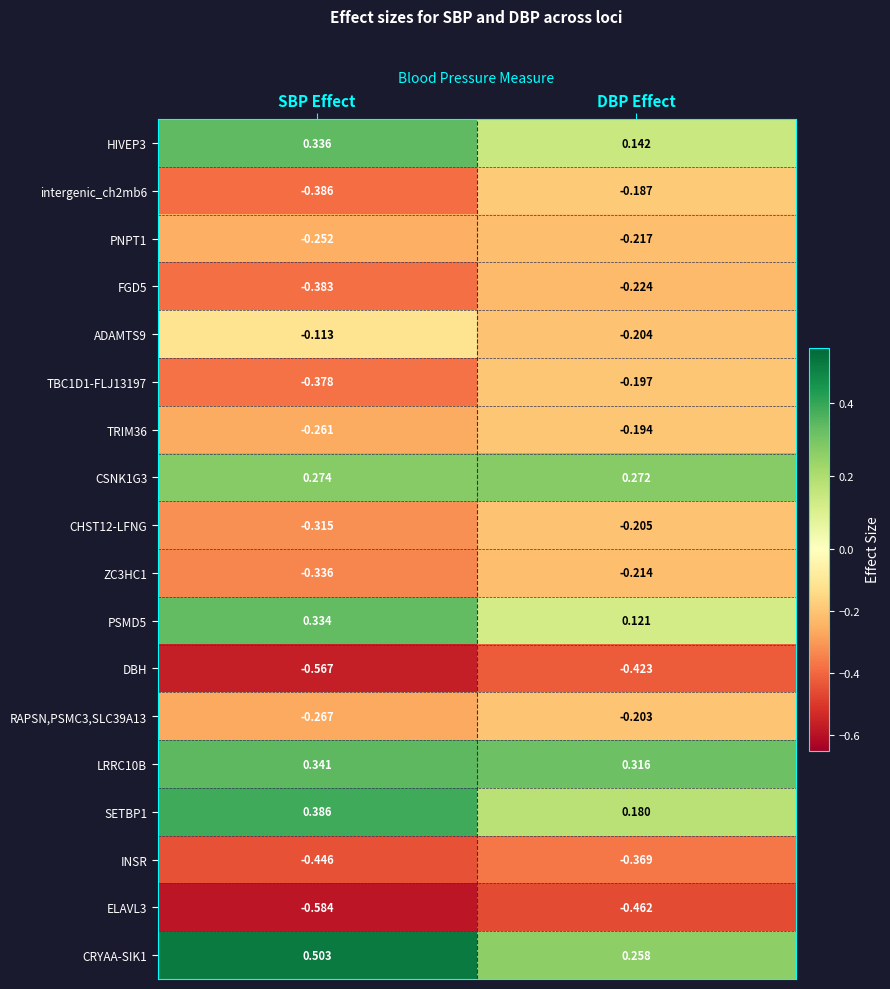

Which series changed the most between SBP Effect and DBP Effect?

CRYAA-SIK1